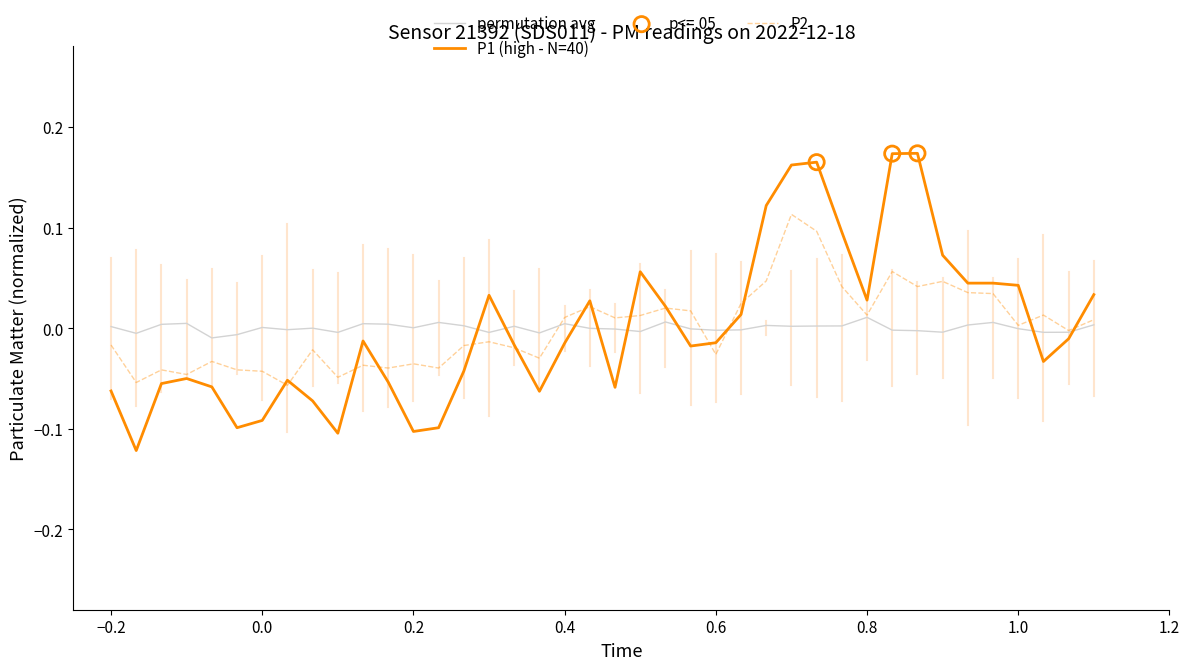

Which series has the largest range (max minus min)?

P1 (high - N=40)